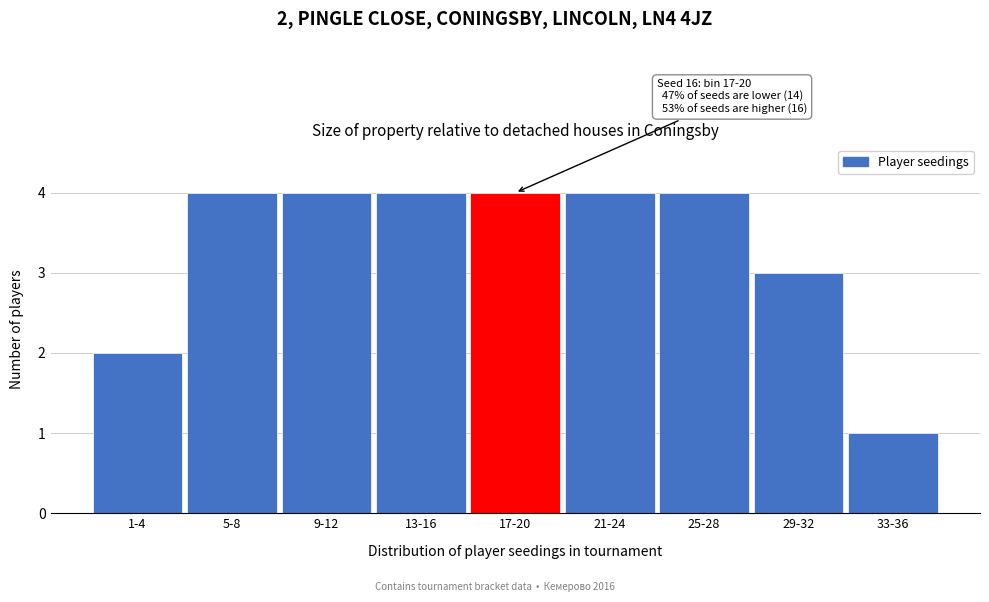

Reading right to left, list all the values displayed in this chart.

1	3	4	4	4	4	4	4	2